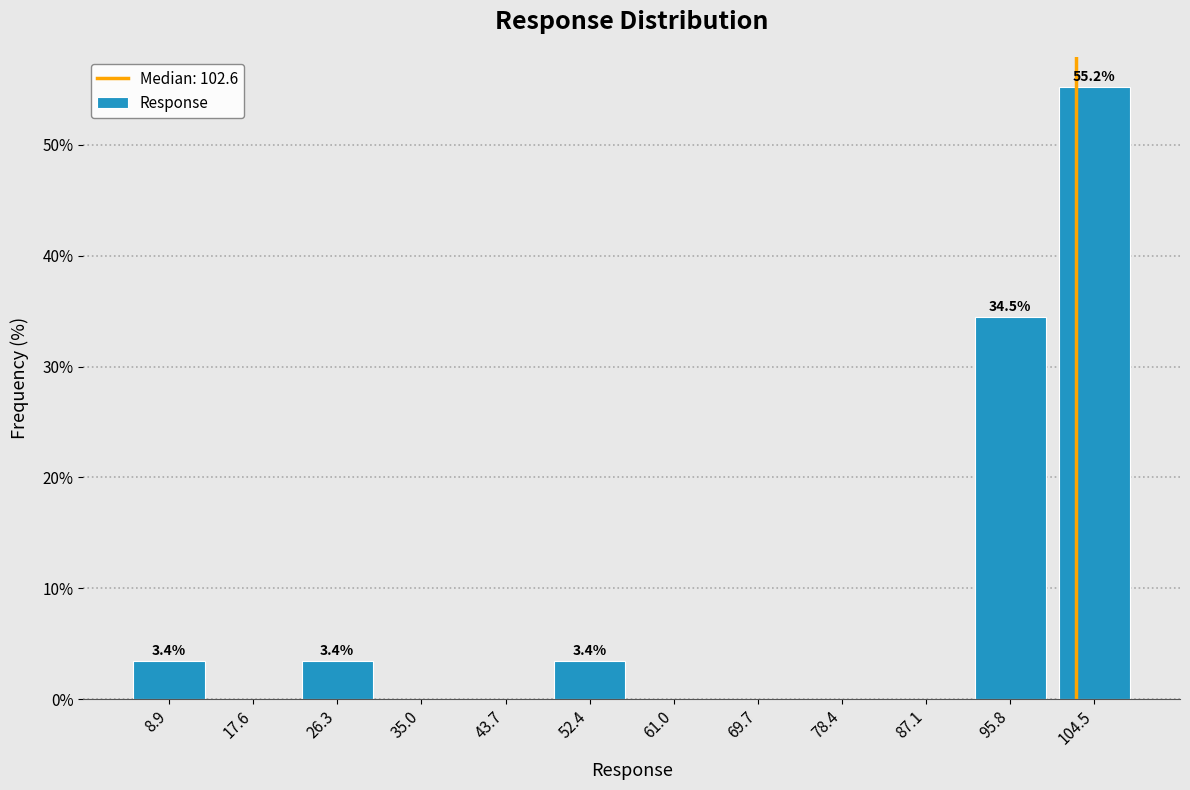

Which range on the x-axis has the tallest bar?

100 to 109